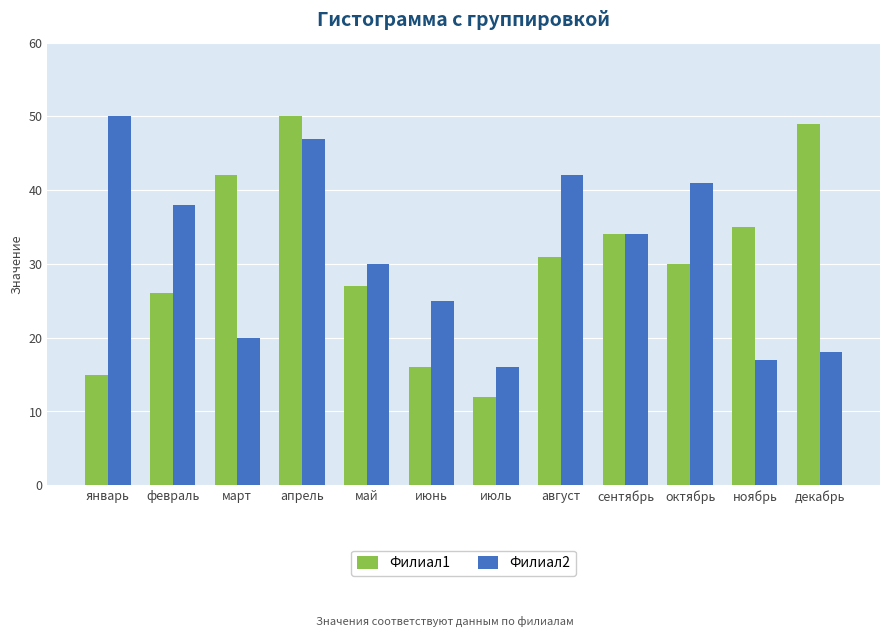

Is the value of Филиал1 at сентябрь greater than the value of Филиал2 at март?

Yes